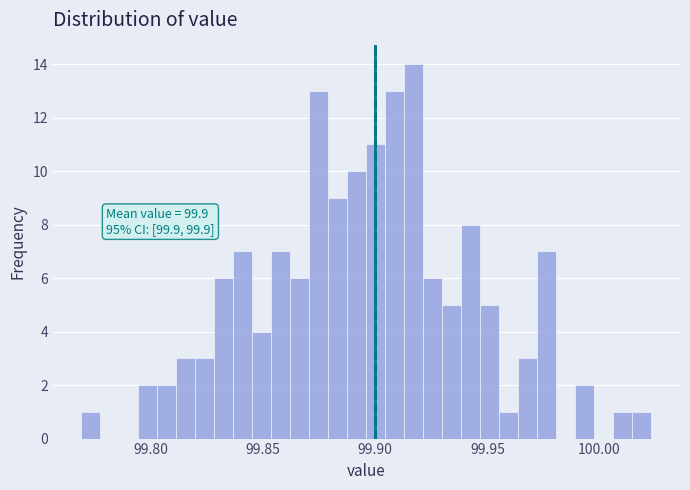

Around what value on the x-axis is the tallest bar? Give the approximate position of its centre, as read against the axis.

99.915